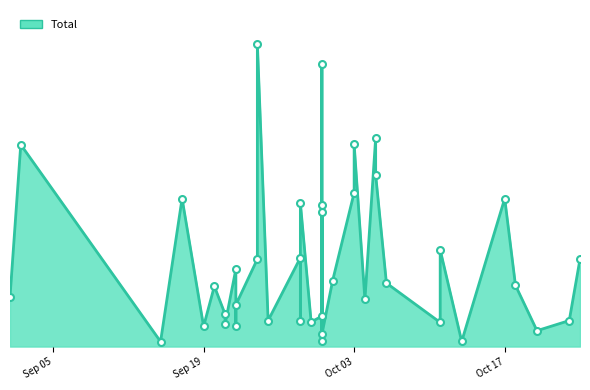

How many points are higher than both their immediate neighbors (excluding endpoints)?

13